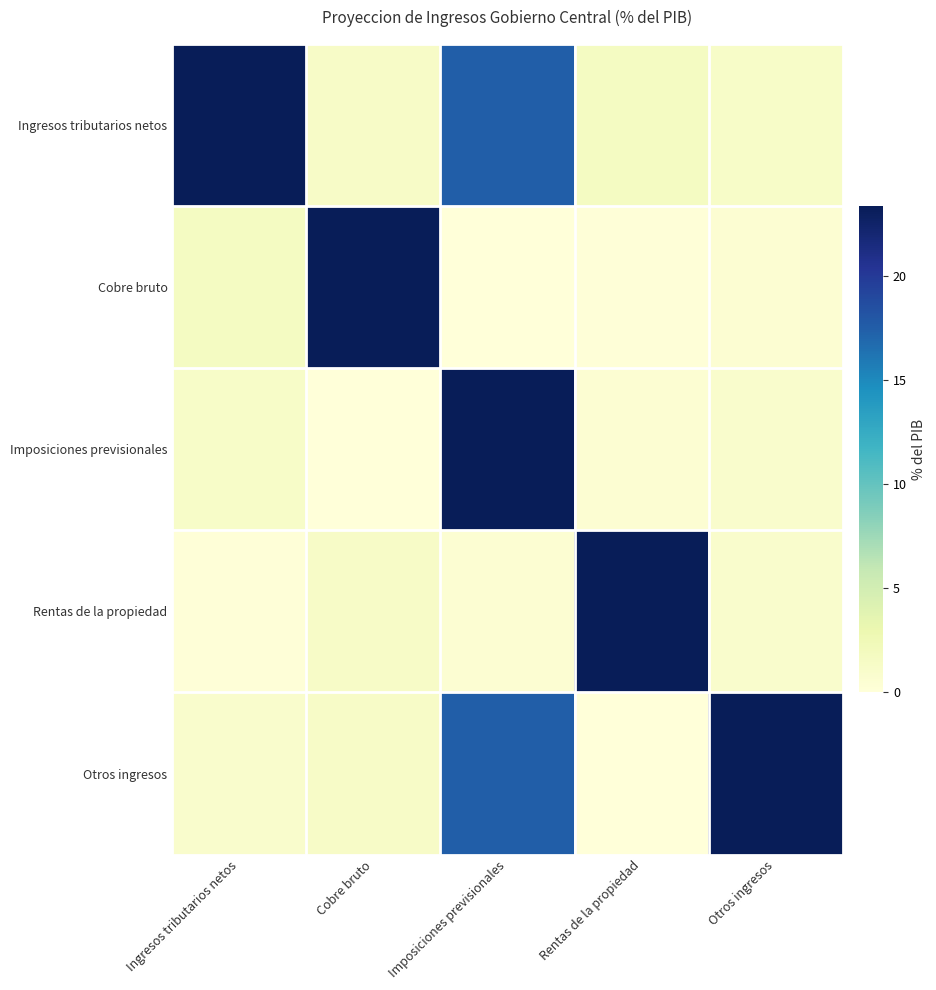

At which category is the sum across all series the highest?

Imposiciones previsionales